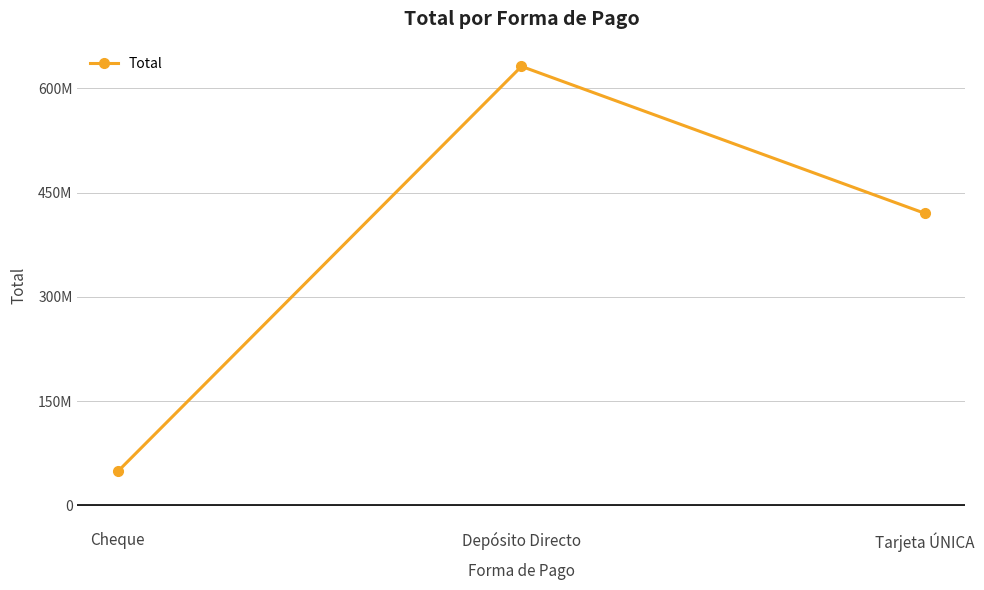

What is the label of the 2nd point from the left?

Depósito Directo